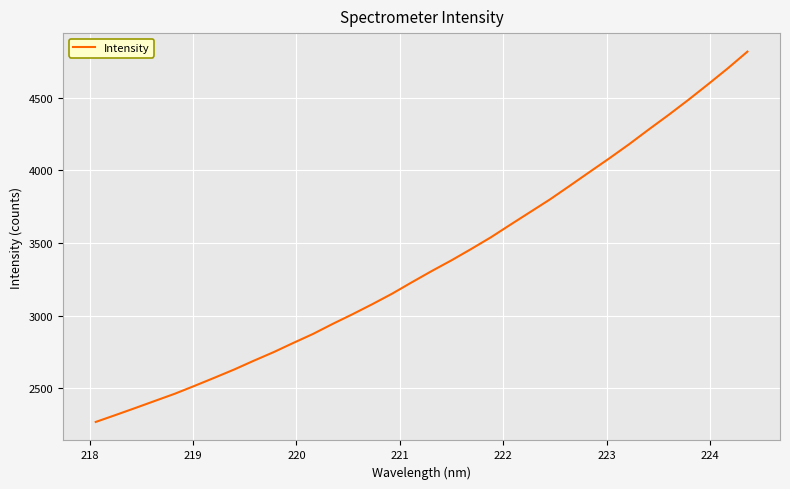

What is the greatest value displayed?

4817.2